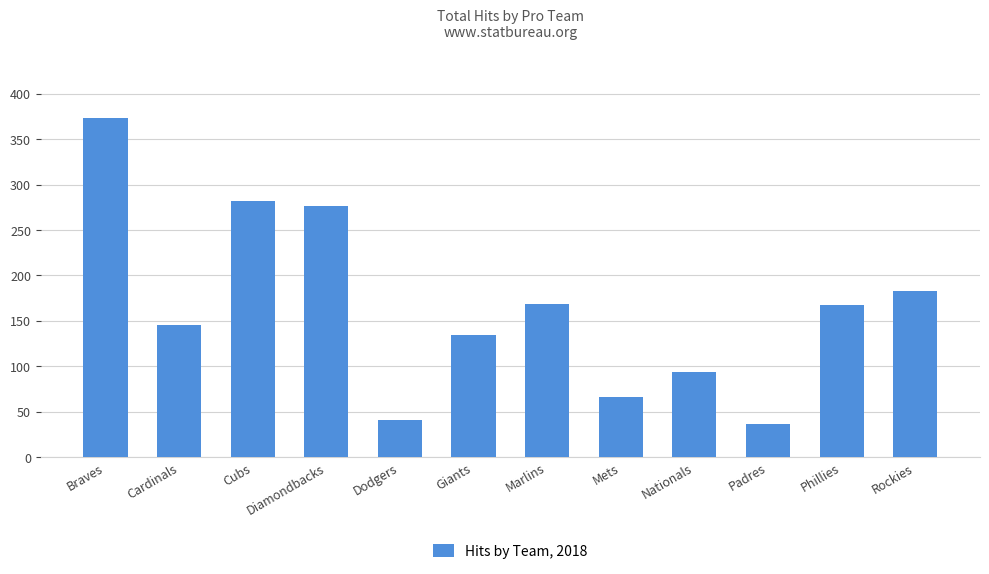

What is the label of the 12th bar from the right?

Braves